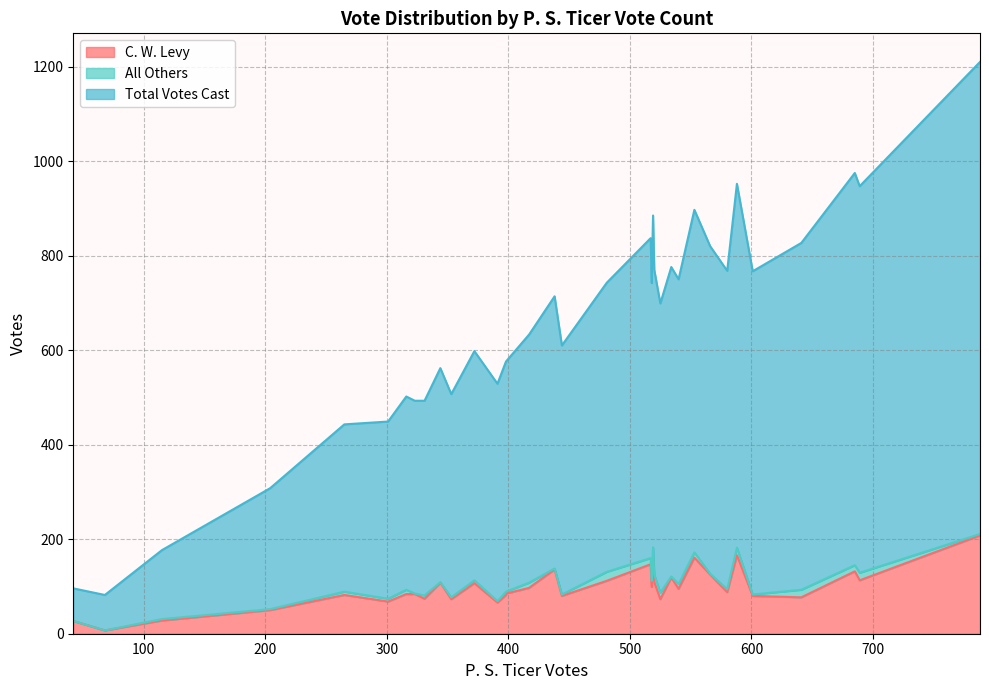

The value of Total Votes Cast at 12 is 992. True or false?

False